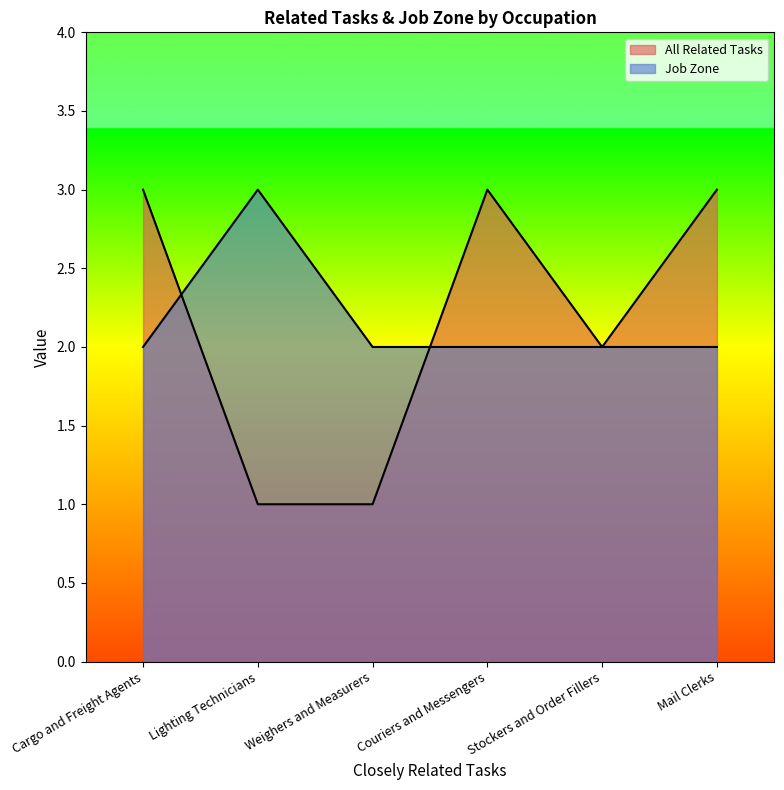

How many lines are shown in the chart?

2